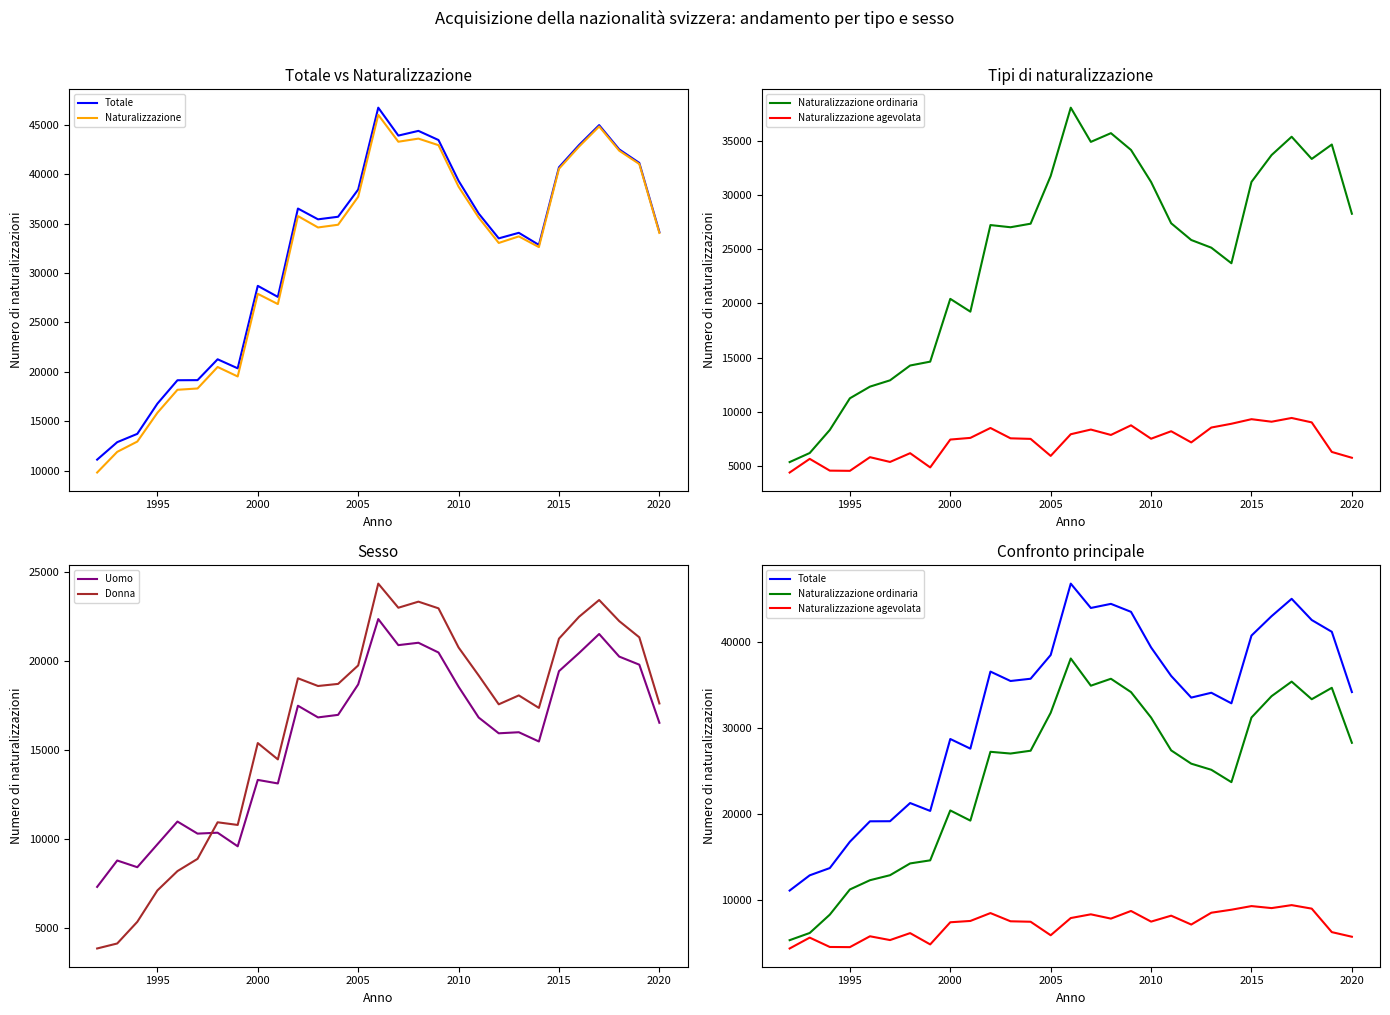

Reading left to right, extract all data points from this chart.

Totale: 11133	12898	13739	16790	19159	19169	21277	20363	28700	27583	36515	35424	35685	38437	46711	43889	44365	43440	39314	36012	33500	34061	32836	40689	42937	44949	42493	41127	34141
Naturalizzazione: 9830	11920	12959	15865	18194	18325	20498	19539	27893	26857	35754	34602	34877	37704	45987	43269	43583	42918	38725	35606	33036	33699	32619	40538	42780	44811	42363	41015	34050
Naturalizzazione ordinaria: 5380	6216	8340	11257	12331	12912	14277	14634	20418	19239	27216	27015	27342	31737	38031	34879	35683	34136	31186	27381	25840	25132	23698	31192	33665	35352	33309	34635	28259
Naturalizzazione agevolata: 4418	5677	4592	4574	5832	5393	6199	4890	7456	7609	8522	7570	7517	5951	7946	8377	7880	8766	7533	8221	7193	8563	8911	9332	9099	9444	9037	6314	5778
Uomo: 7298	8782	8405	9692	10973	10294	10346	9581	13314	13115	17486	16829	16972	18685	22359	20893	21027	20478	18553	16823	15935	15995	15474	19430	20449	21519	20249	19794	16527
Donna: 3835	4116	5334	7098	8186	8875	10931	10782	15386	14468	19029	18595	18713	19752	24352	22996	23338	22962	20761	19189	17565	18066	17362	21259	22488	23430	22244	21333	17614